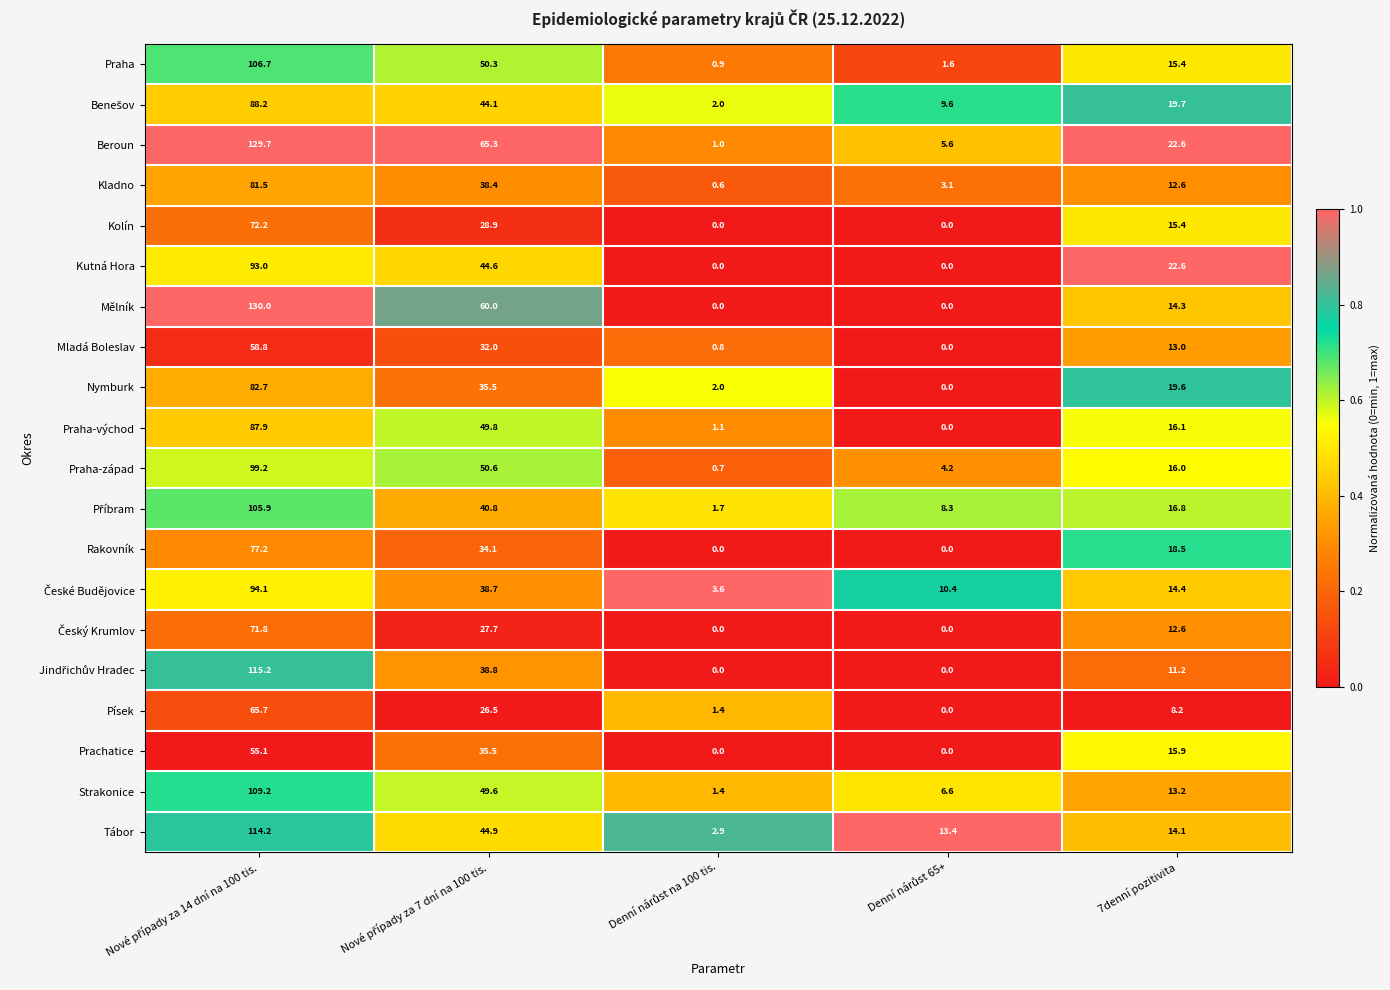

The Tábor series shows 14.1 at 7denní pozitivita. True or false?

True